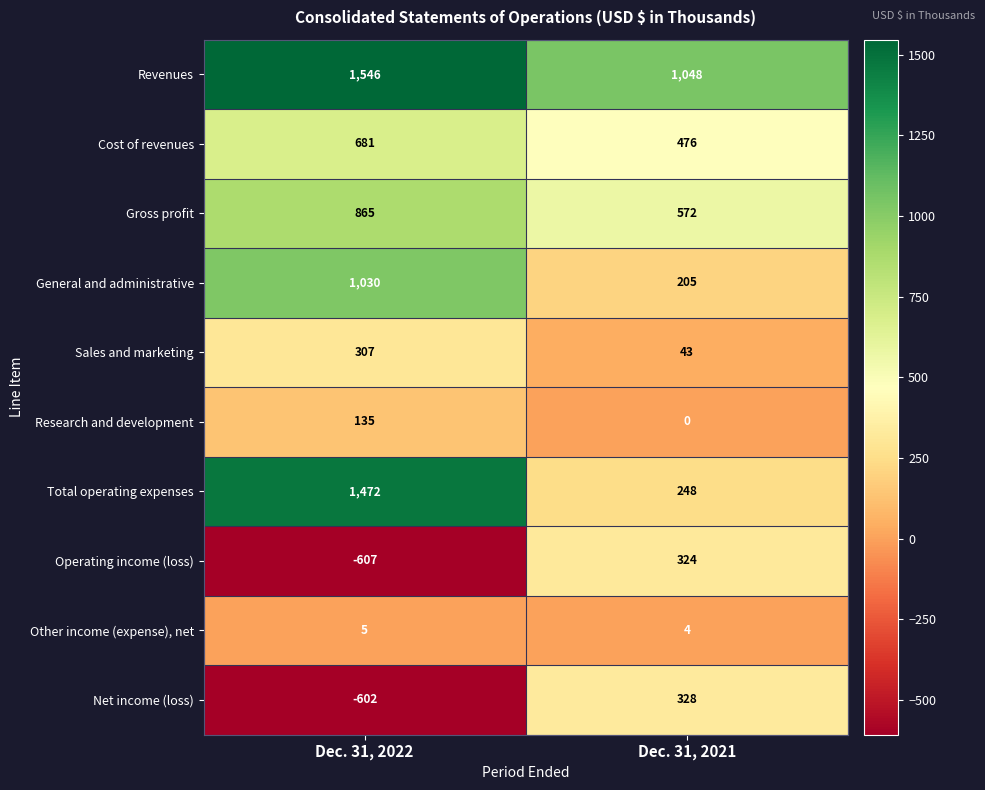

Which series has the largest range (max minus min)?

Total operating expenses